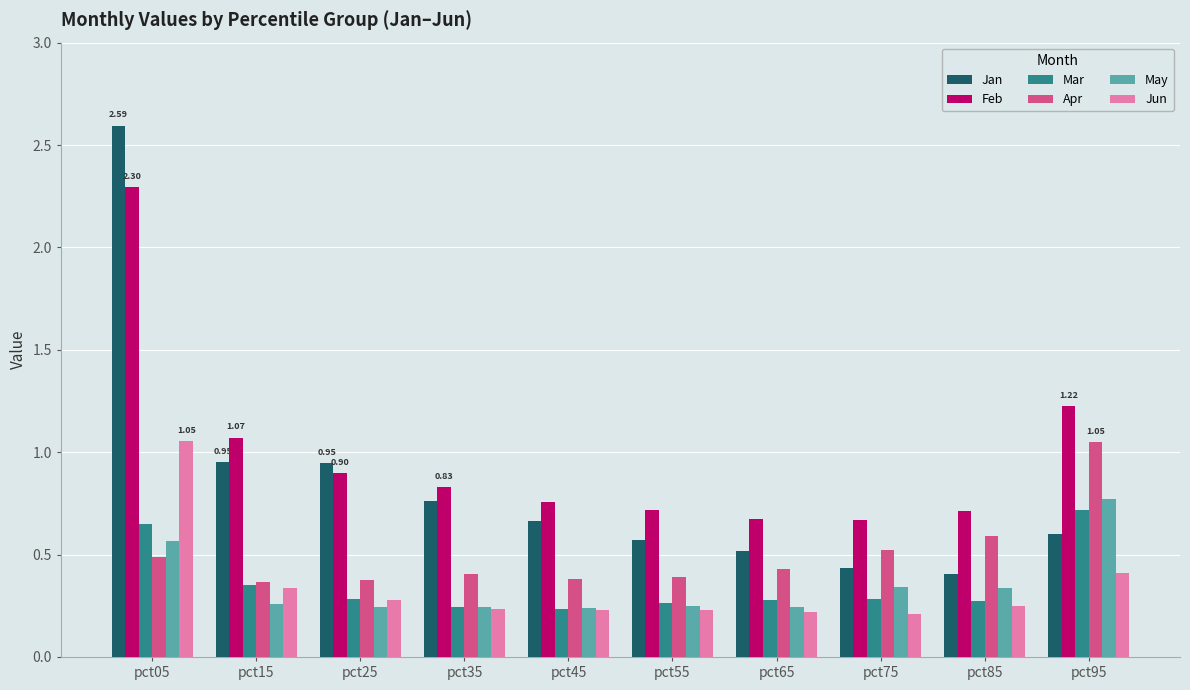

What is the spread (max minus min) of values at pct75?

0.5